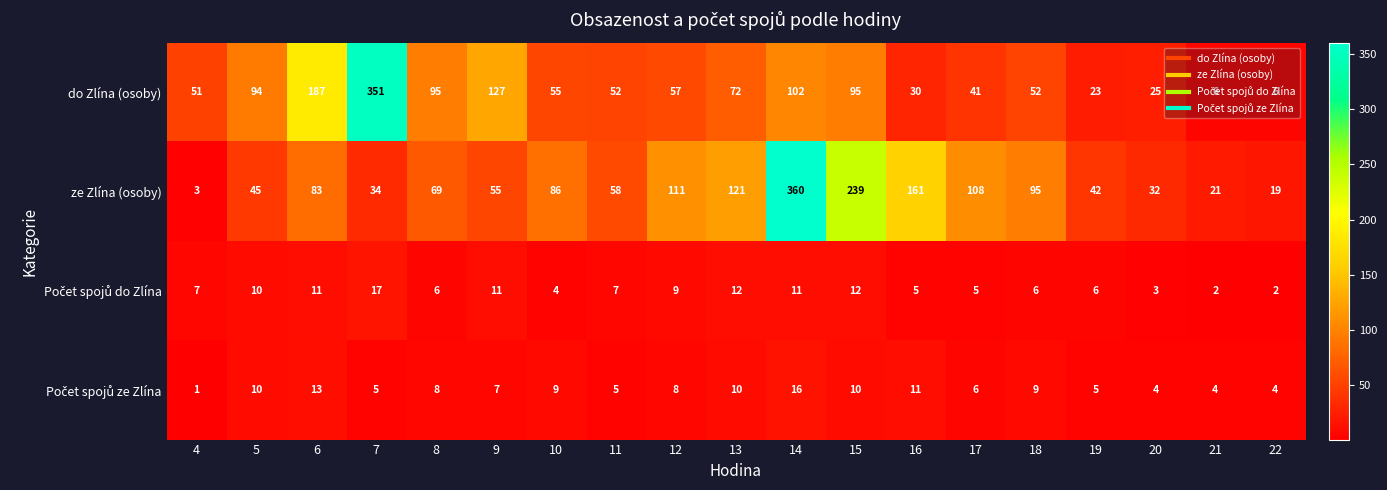

At how many categories does at least one series exceed 23?

17